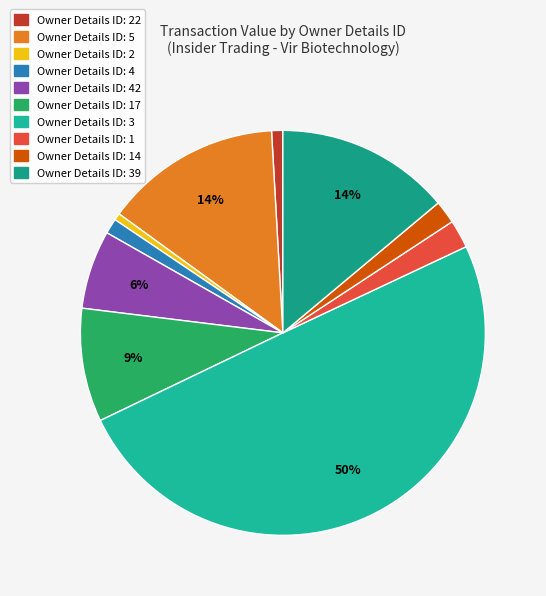

Which slice is the largest?

3